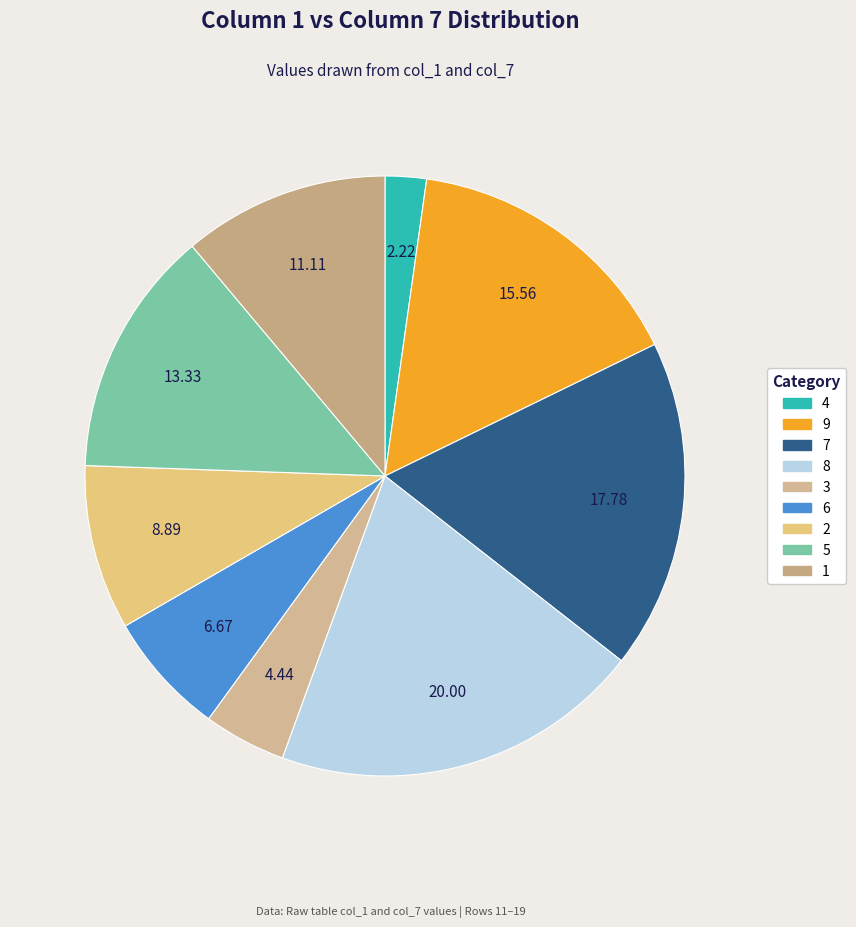

Which has a higher value, 1 or 7?

7